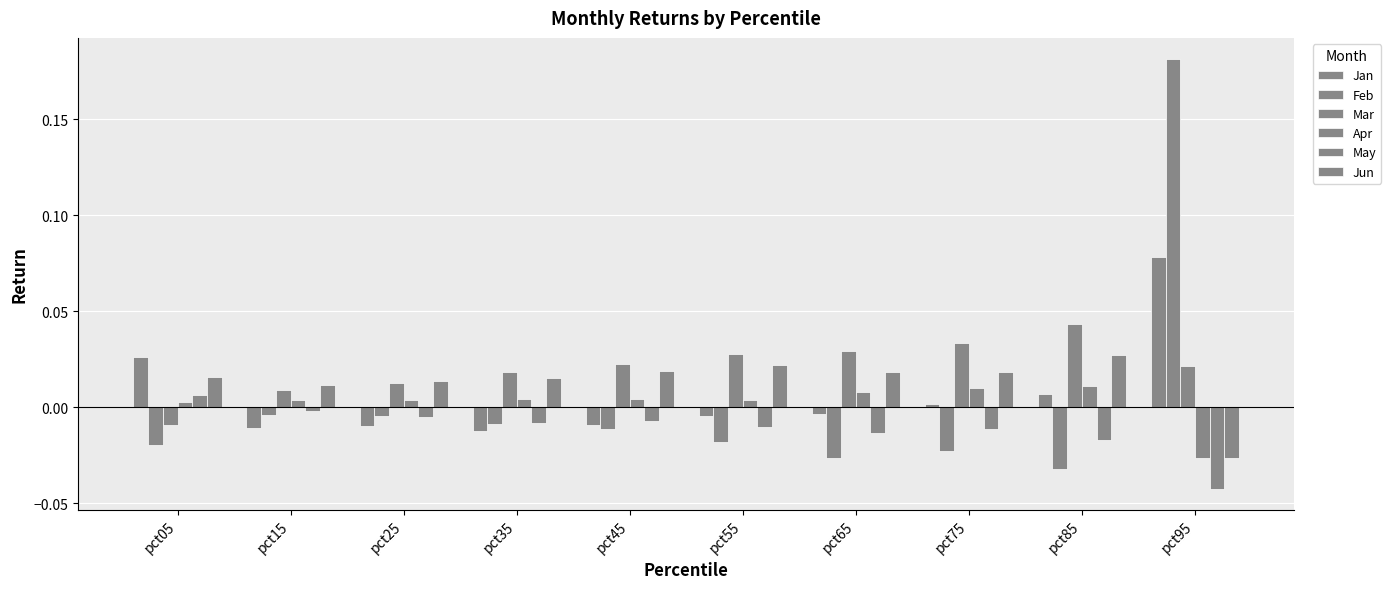

At which category is the sum across all series the highest?

pct95